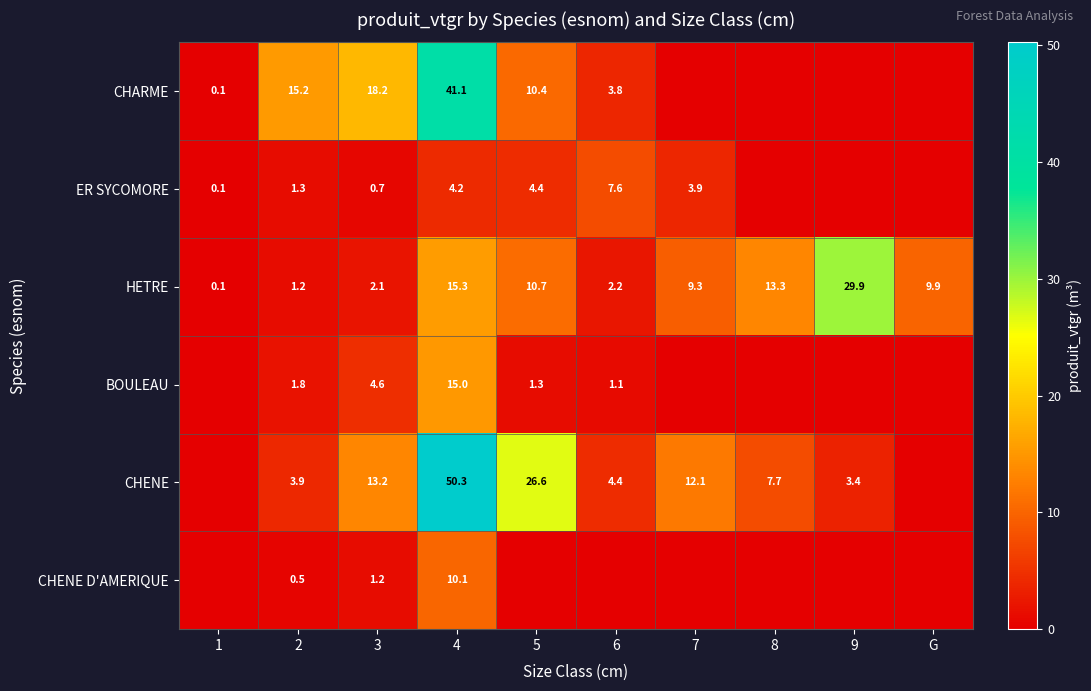

What is the difference between the HETRE values at G and 2?

8.7